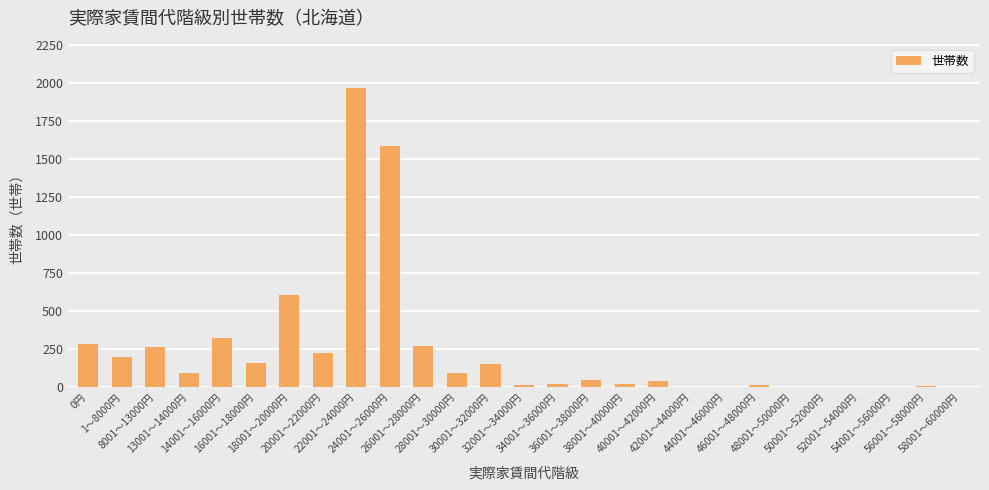

What is the maximum value shown in the chart?

1965